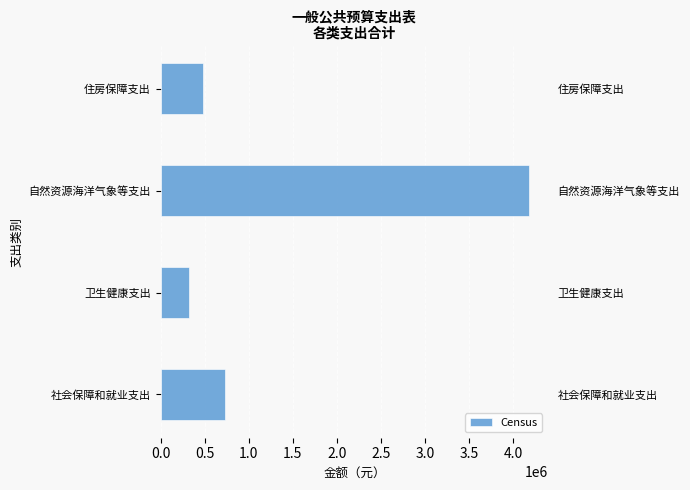

Reading left to right, transcribe all the data shown in this chart.

731626.9	322592.7	4186214.5	483329.8